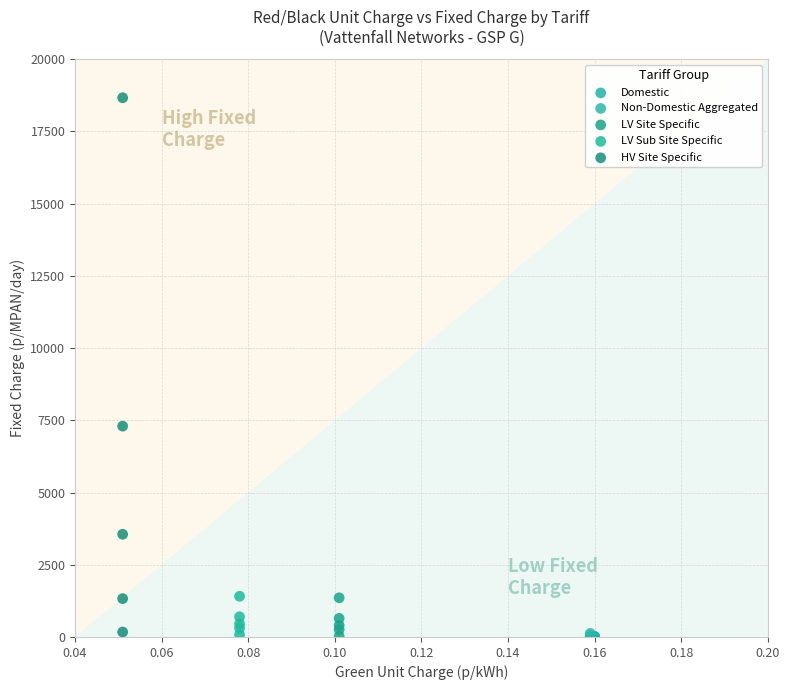

What are all the series names shown in the legend?

Domestic, Non-Domestic Aggregated, LV Site Specific, LV Sub Site Specific, HV Site Specific